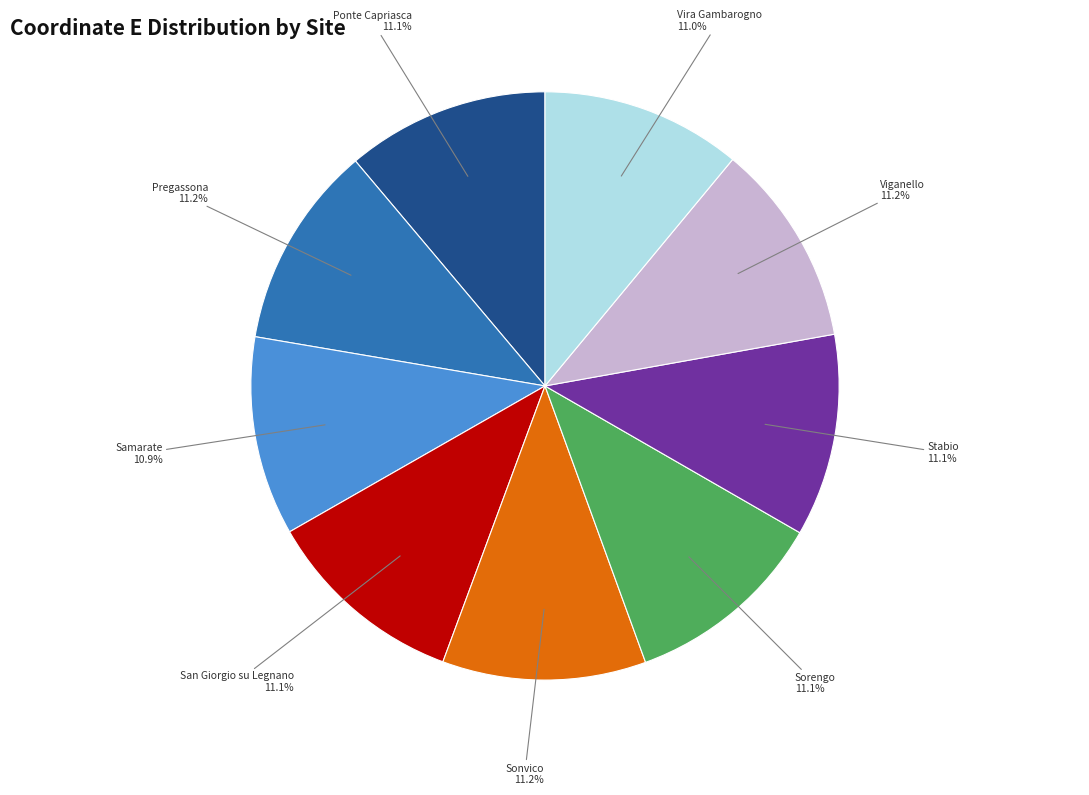

Does any single category account for the majority?

No